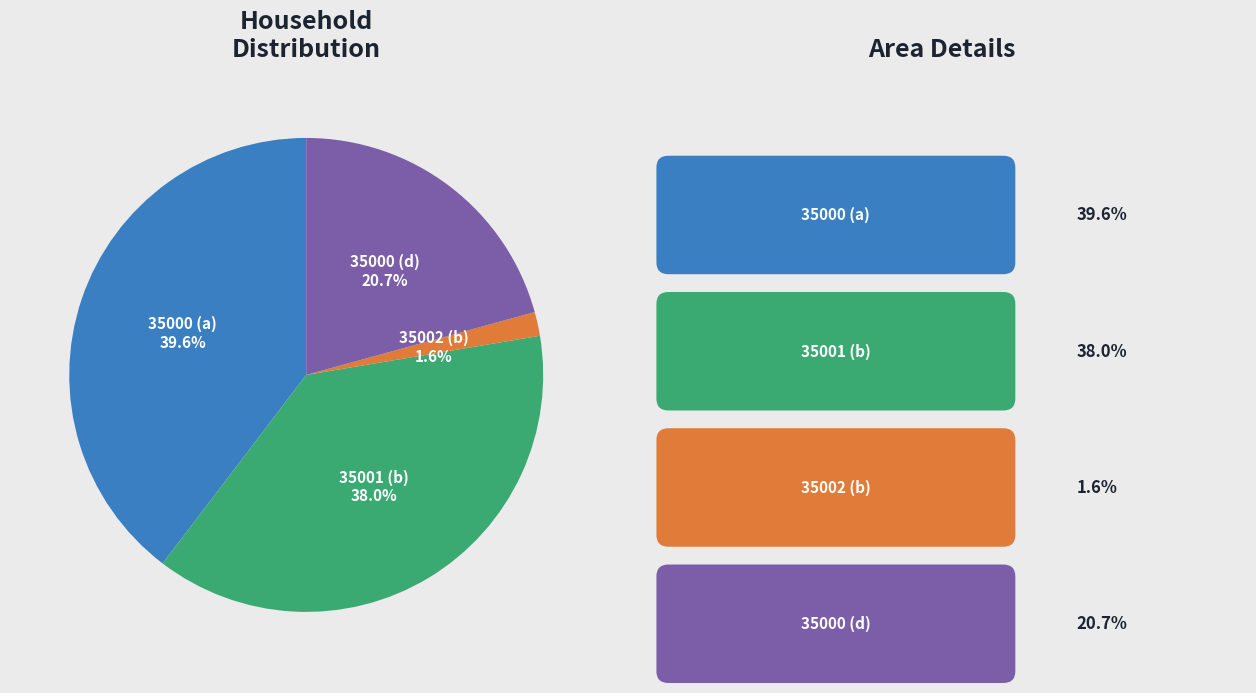

Count the number of slices in the pie.

4